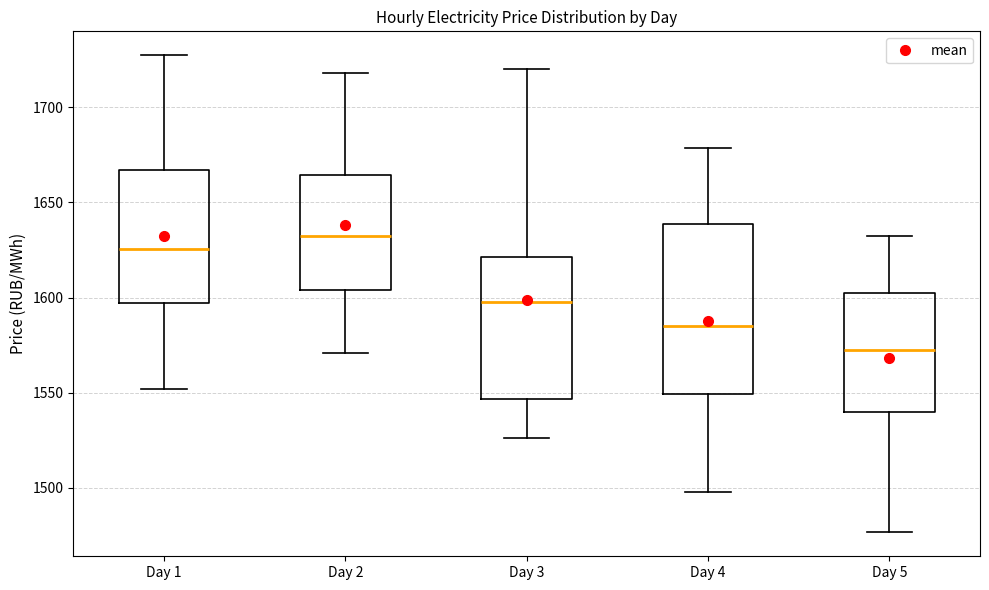

Reading left to right, transcribe this box plot: for each box, give where its median line is, the range the box spans, and where its two whiskers end, as read against the y-axis. The values are not printed on the chart, so give them approximately, as read against the axis.

Day 1: median 1625, box 1595 to 1665, whiskers 1550 to 1725
Day 2: median 1630, box 1605 to 1665, whiskers 1570 to 1720
Day 3: median 1595, box 1545 to 1620, whiskers 1525 to 1720
Day 4: median 1585, box 1550 to 1640, whiskers 1500 to 1680
Day 5: median 1570, box 1540 to 1600, whiskers 1475 to 1630